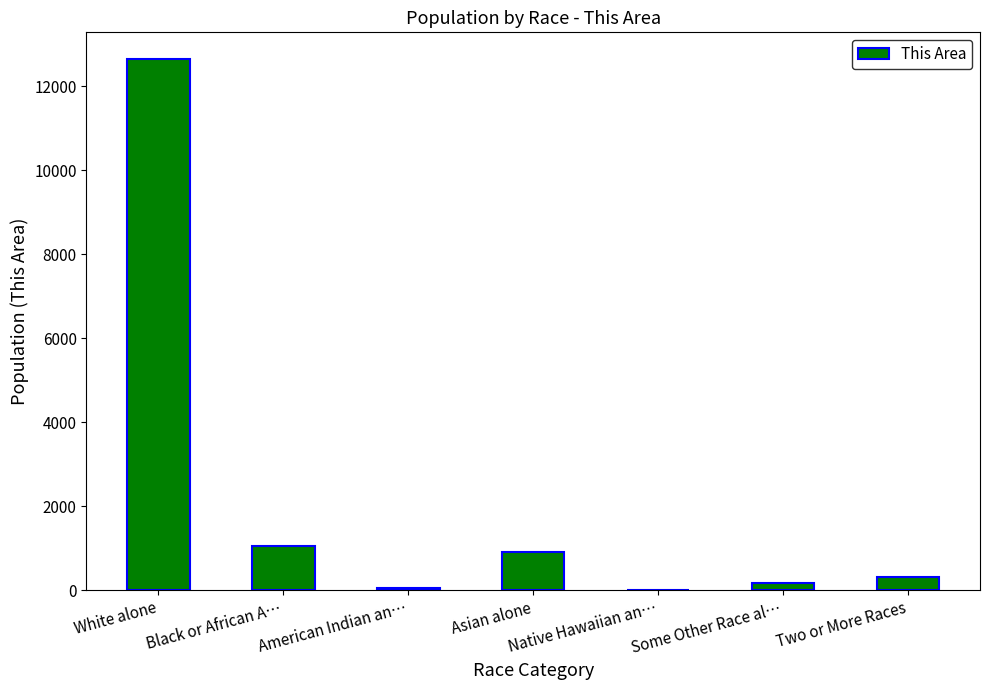

What is the maximum value shown in the chart?

12646